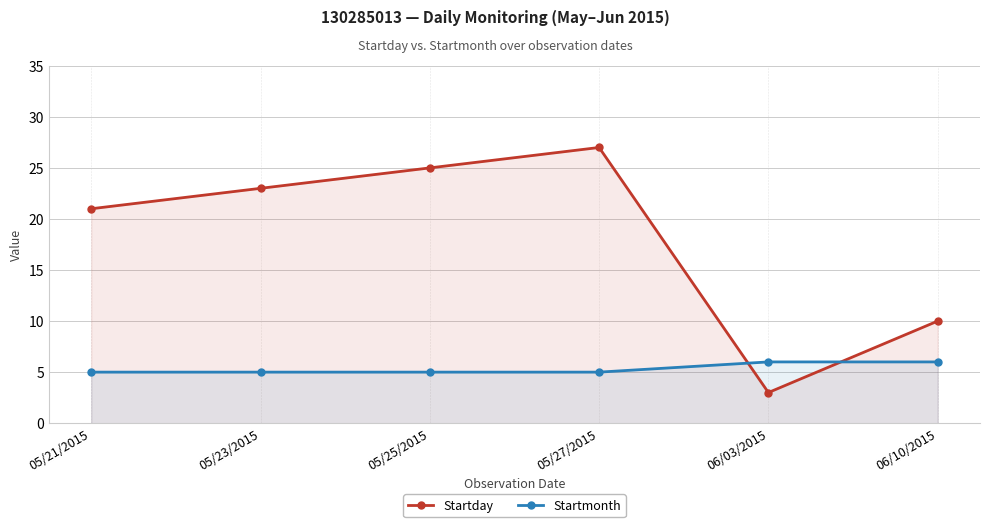

Which has a higher value, 06/10/2015 or 05/27/2015?

05/27/2015